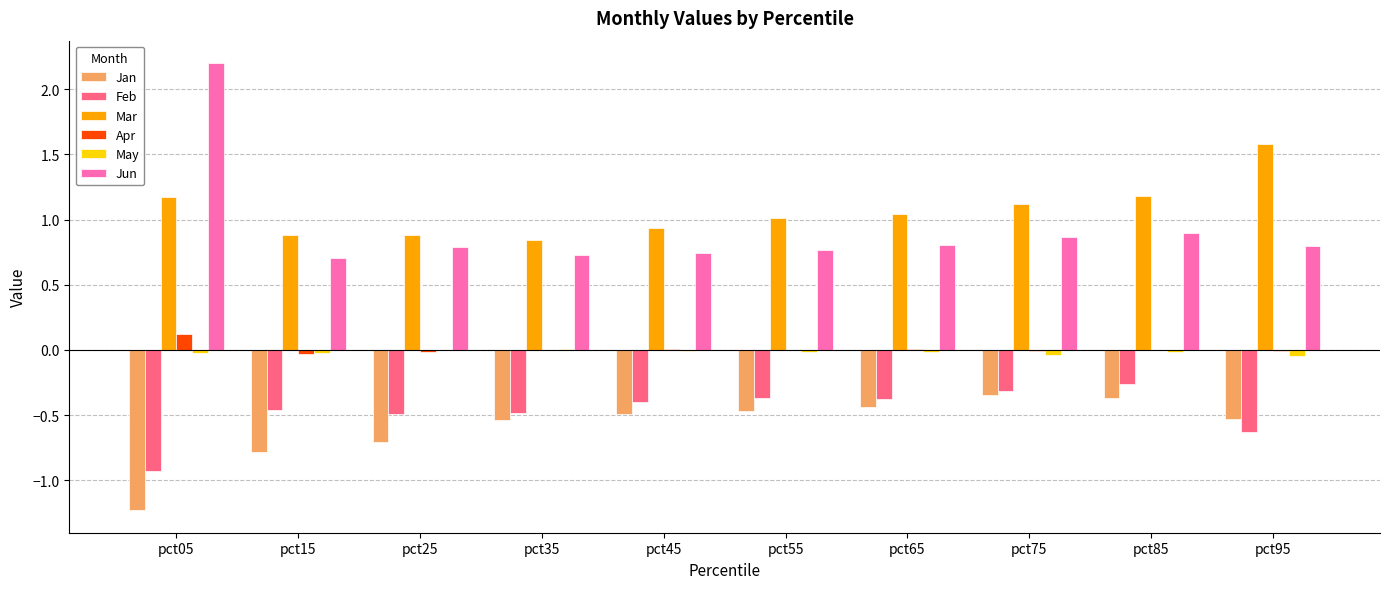

The value of Apr at pct45 is 0.0. True or false?

True